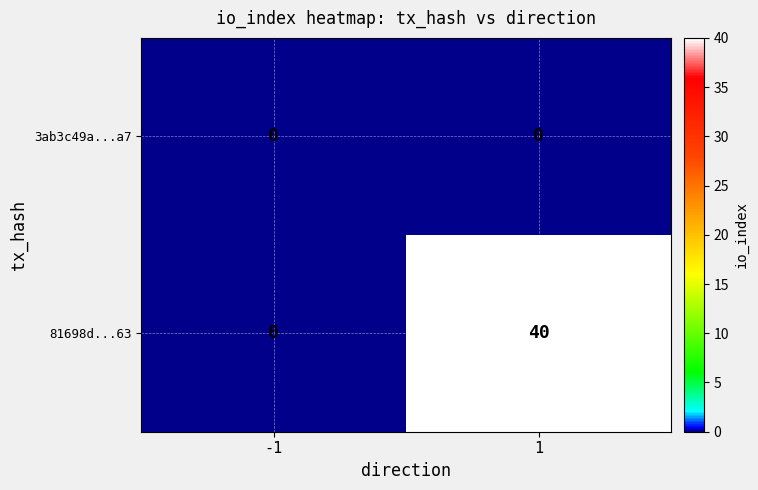

What is the approximate value of 81698d...63 at 1?

40